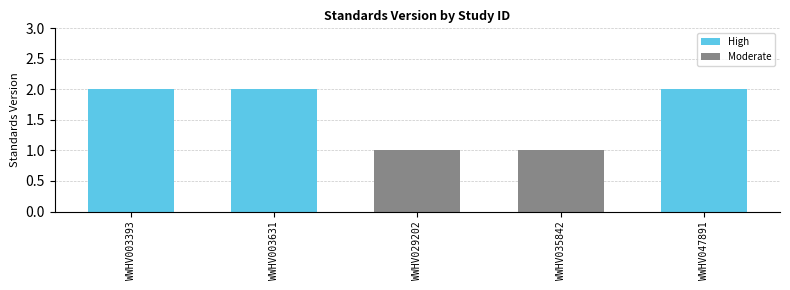

What is the sum of the values at WWHV003631 and WWHV035842?

3